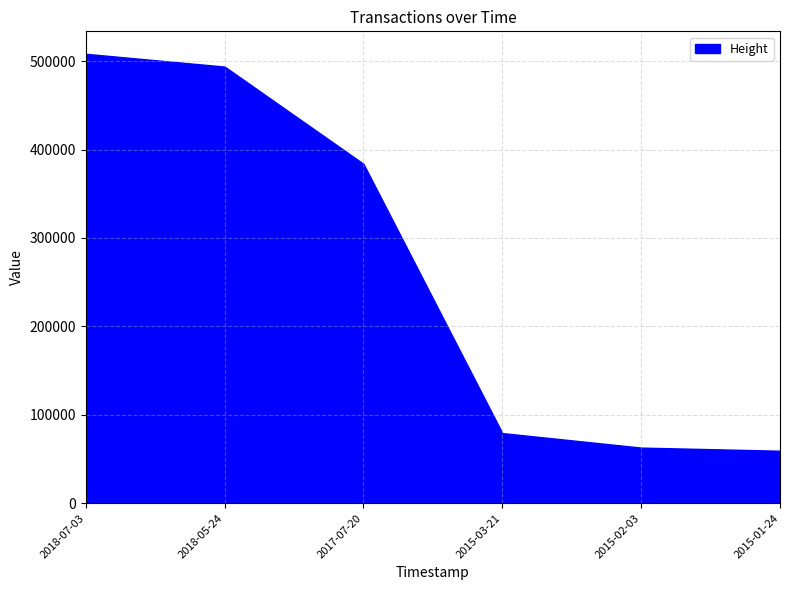

Is it true that the value at 2017-07-20 is 383816?

True